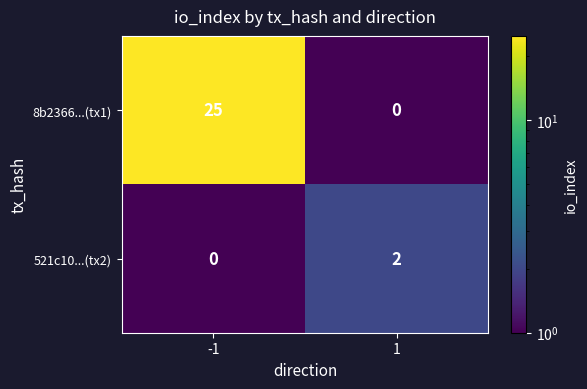

Is the value of 8b2366...(tx1) at -1 greater than the value of 521c10...(tx2) at -1?

Yes